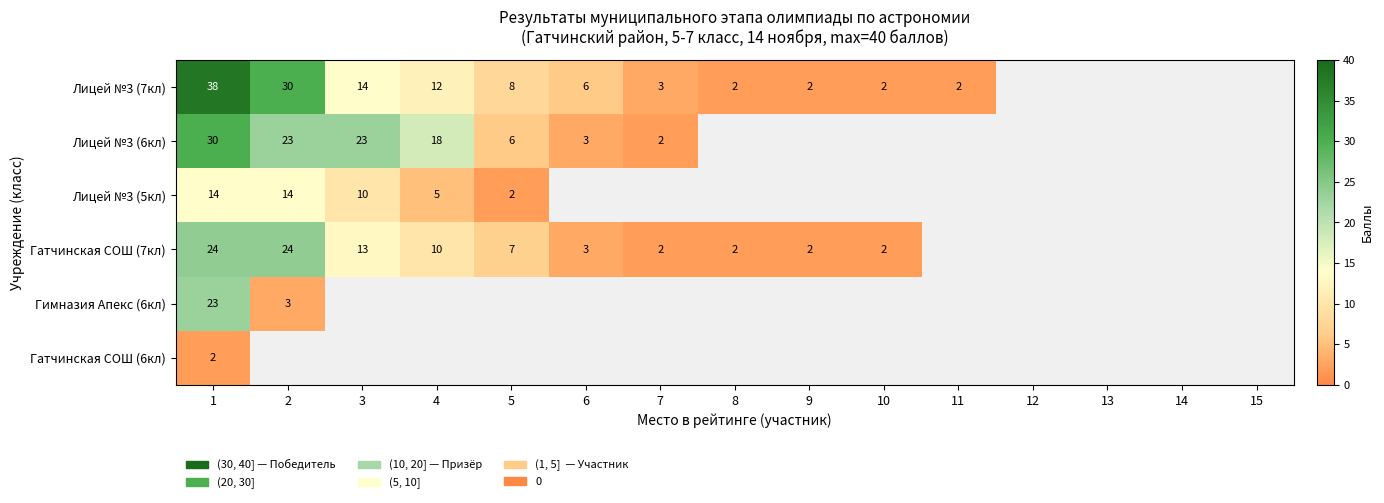

The Лицей №3 (6кл) series shows 2 at 5. True or false?

False